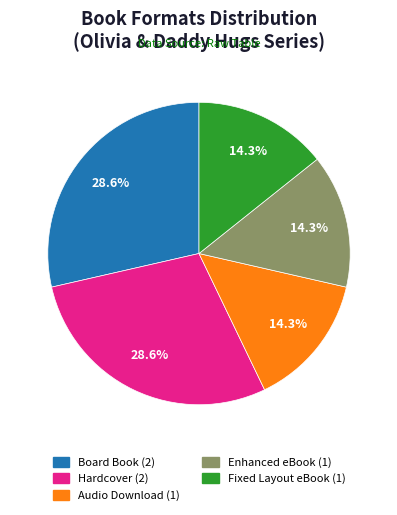

What portion of the pie excludes Board Book?

71.4%